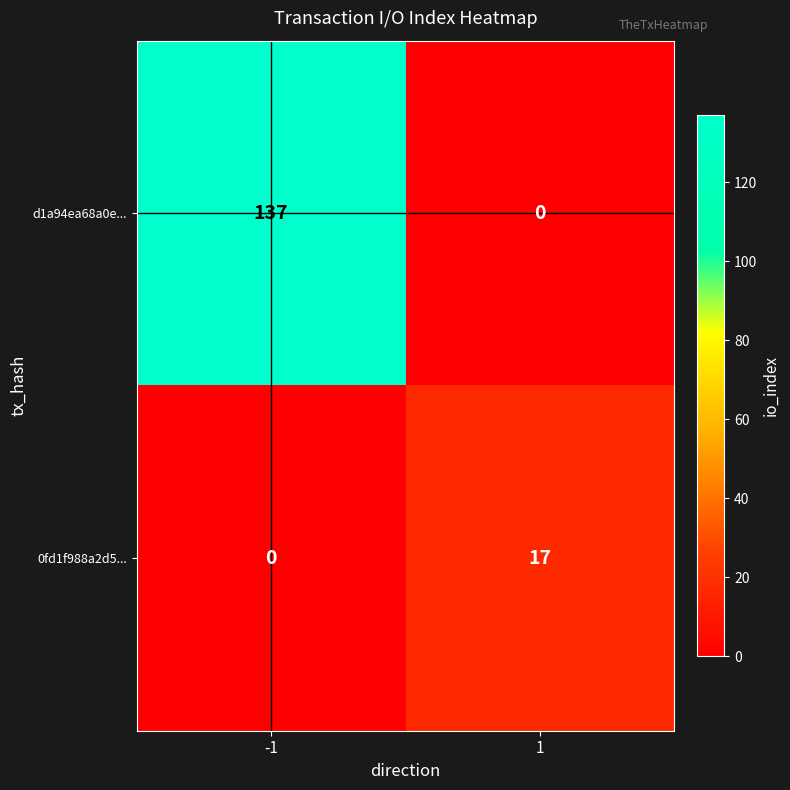

What is the difference between the maximum and minimum values in the 0fd1f988a2d5... series?

17